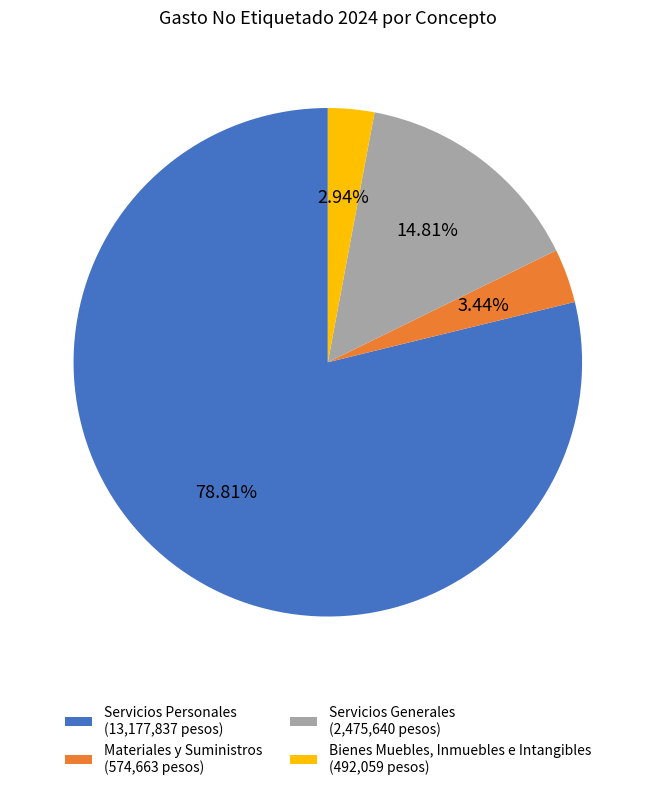

Count the number of slices in the pie.

4